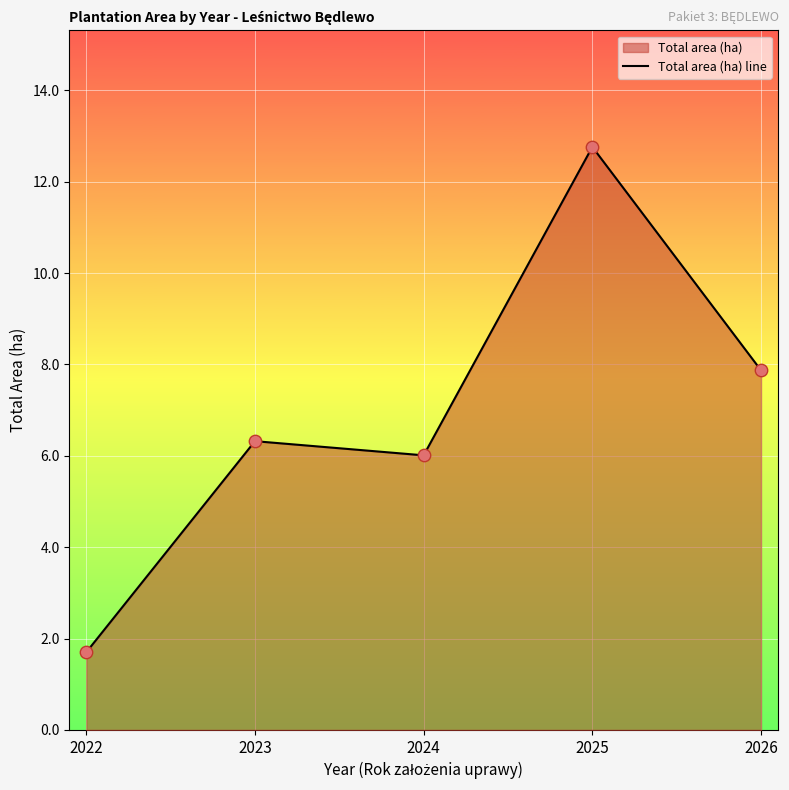

What is the change in value from 2022 to 2026?

+6.2